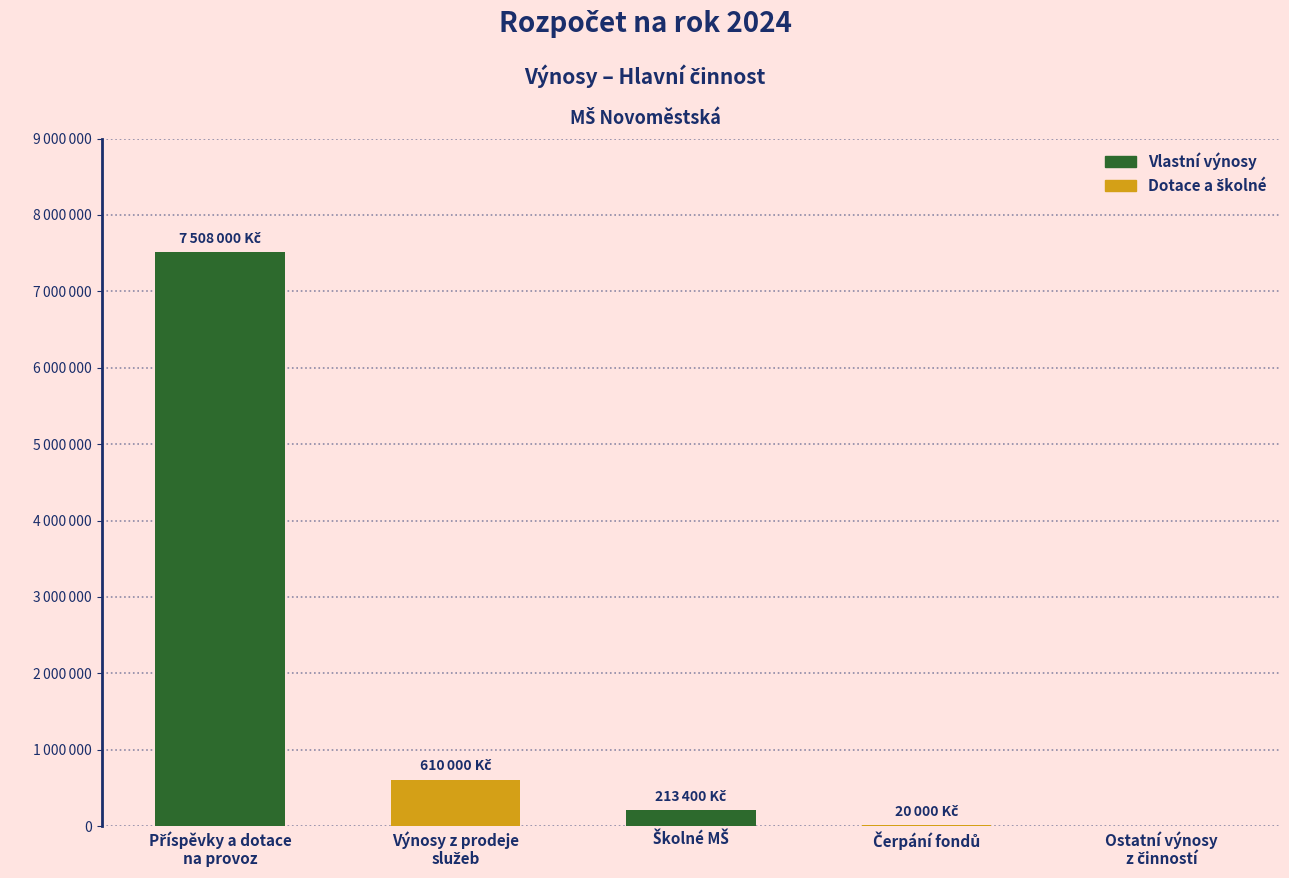

Reading left to right, extract all data points from this chart.

Příspěvky a dotace
na provoz=7508000	Výnosy z prodeje
služeb=610000	Školné MŠ=213400	Čerpání fondů=20000	Ostatní výnosy
z činností=0